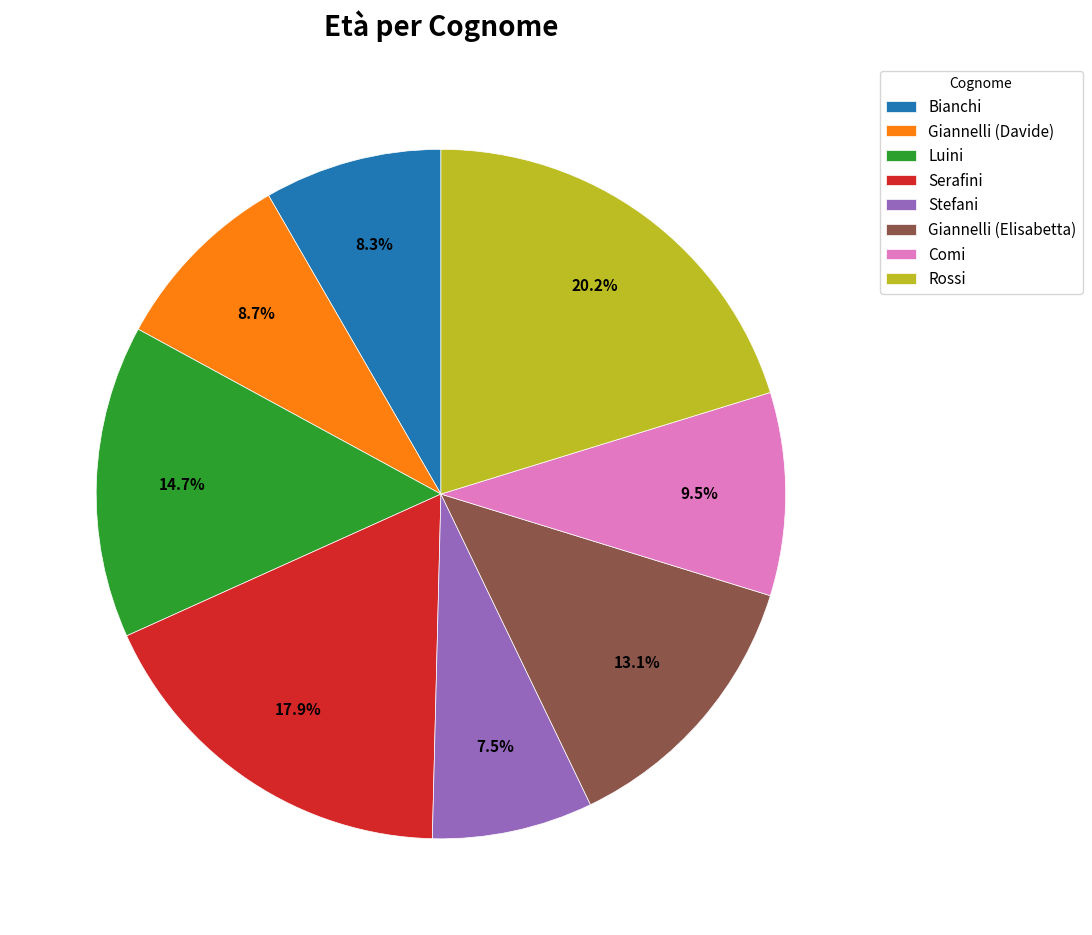

To the nearest percent, what portion does Bianchi represent?

8%